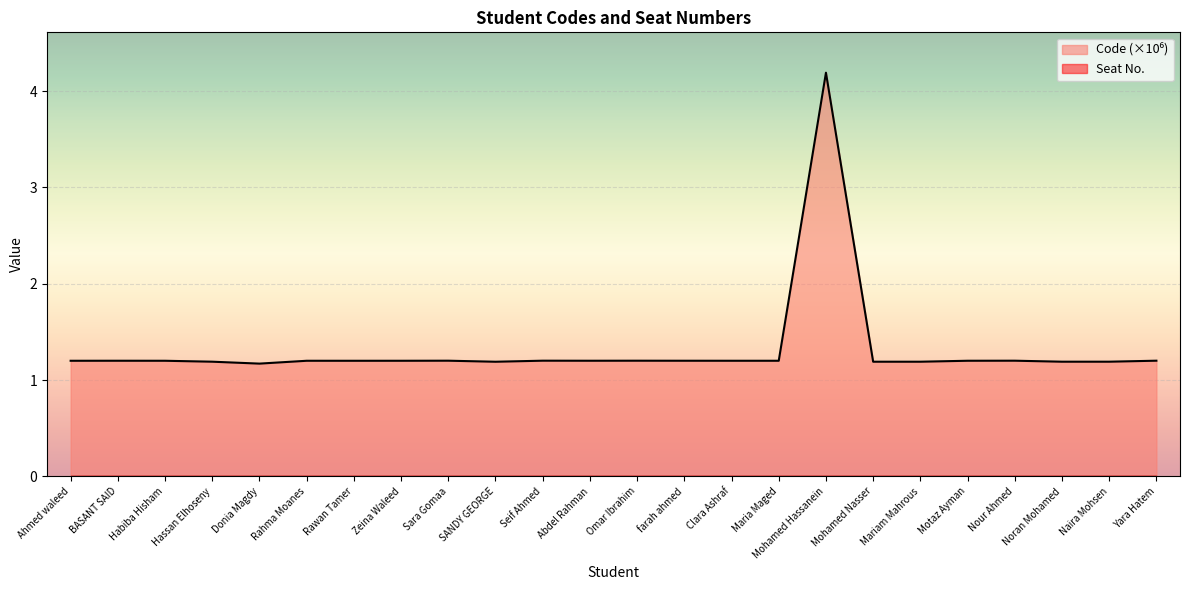

Reading left to right, what are all the values shown in this chart?

Ahmed waleed=1.2	BASANT SAID=1.2	Habiba Hisham=1.2	Hassan Elhoseny=1.2	Donia Magdy=1.2	Rahma Moanes=1.2	Rawan Tamer=1.2	Zeina Waleed=1.2	Sara Gomaa=1.2	SANDY GEORGE=1.2	Seif Ahmed=1.2	Abdel Rahman=1.2	Omar Ibrahim=1.2	farah ahmed=1.2	Clara Ashraf=1.2	Maria Maged=1.2	Mohamed Hassanein=4.2	Mohamed Nasser=1.2	Mariam Mahrous=1.2	Motaz Ayman=1.2	Nour Ahmed=1.2	Noran Mohamed=1.2	Naira Mohsen=1.2	Yara Hatem=1.2